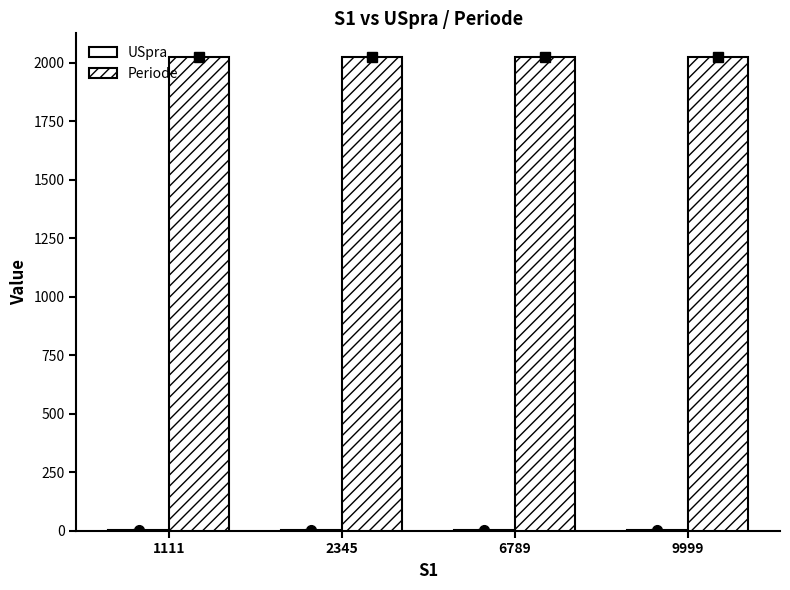

Which series has the widest spread of values?

USpra